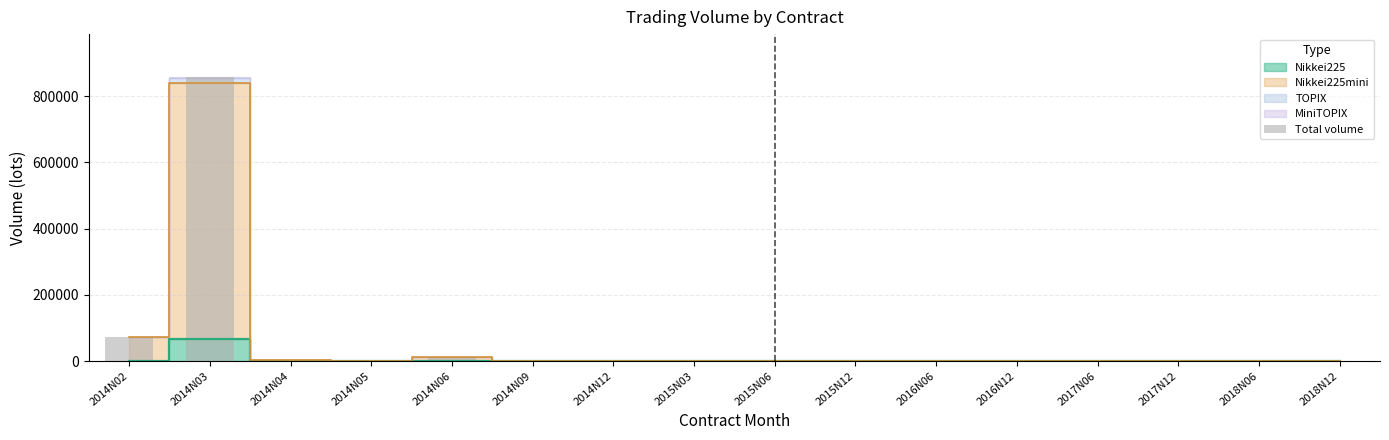

Reading left to right, extract all data points from this chart.

2014N02=71520	2014N03=858255	2014N04=2172	2014N05=122	2014N06=13565	2014N09=244	2014N12=392	2015N03=96	2015N06=34	2015N12=0	2016N06=0	2016N12=0	2017N06=0	2017N12=0	2018N06=2	2018N12=1